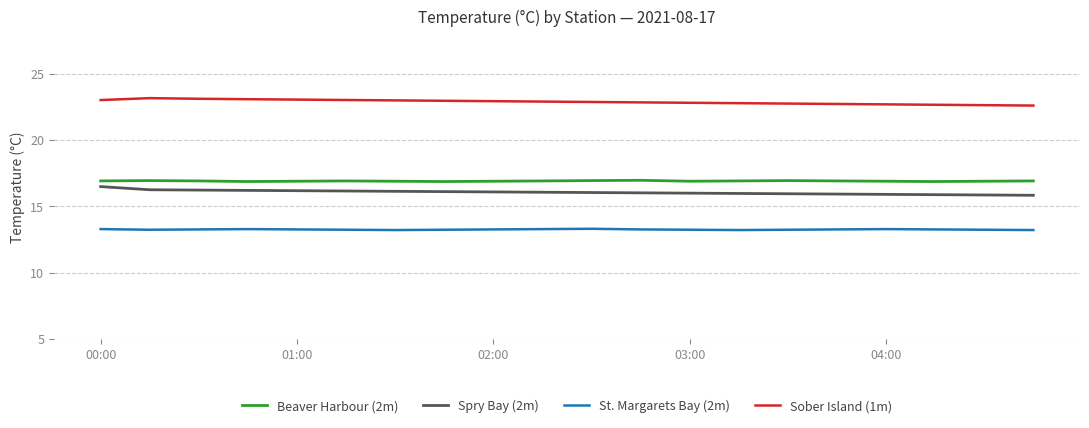

At how many categories does at least one series exceed 15?

20